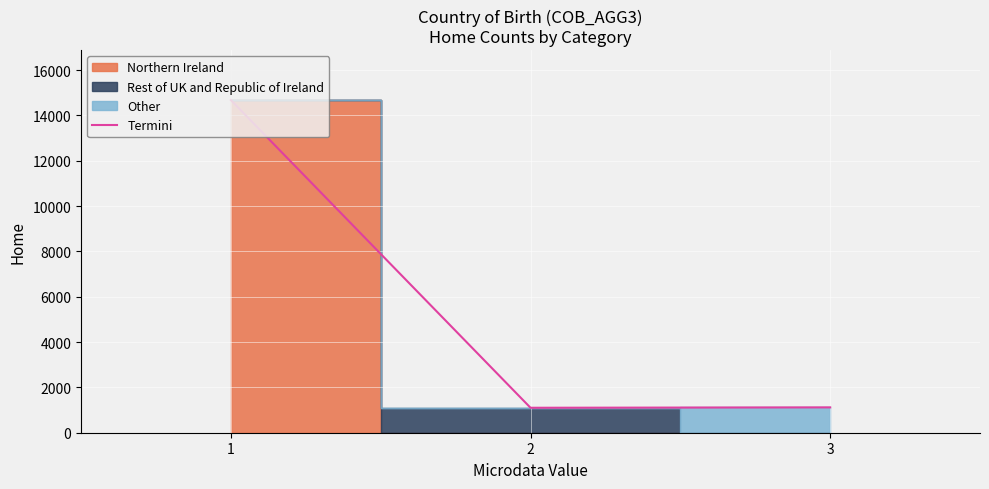

Which label corresponds to the largest value in the chart?

1